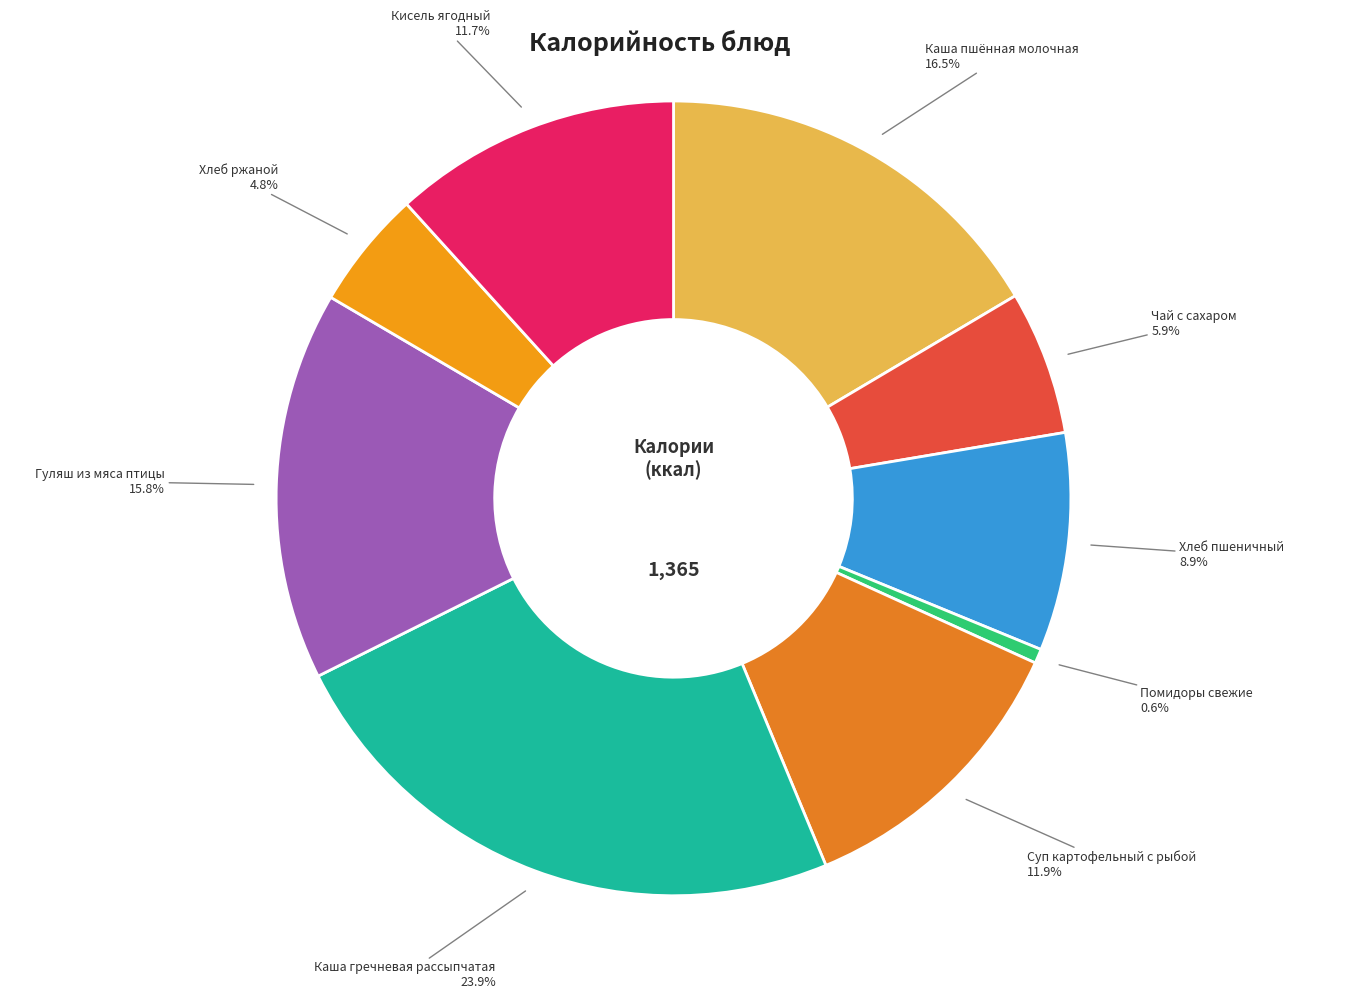

Which category has the smallest portion of the pie?

Помидоры свежие